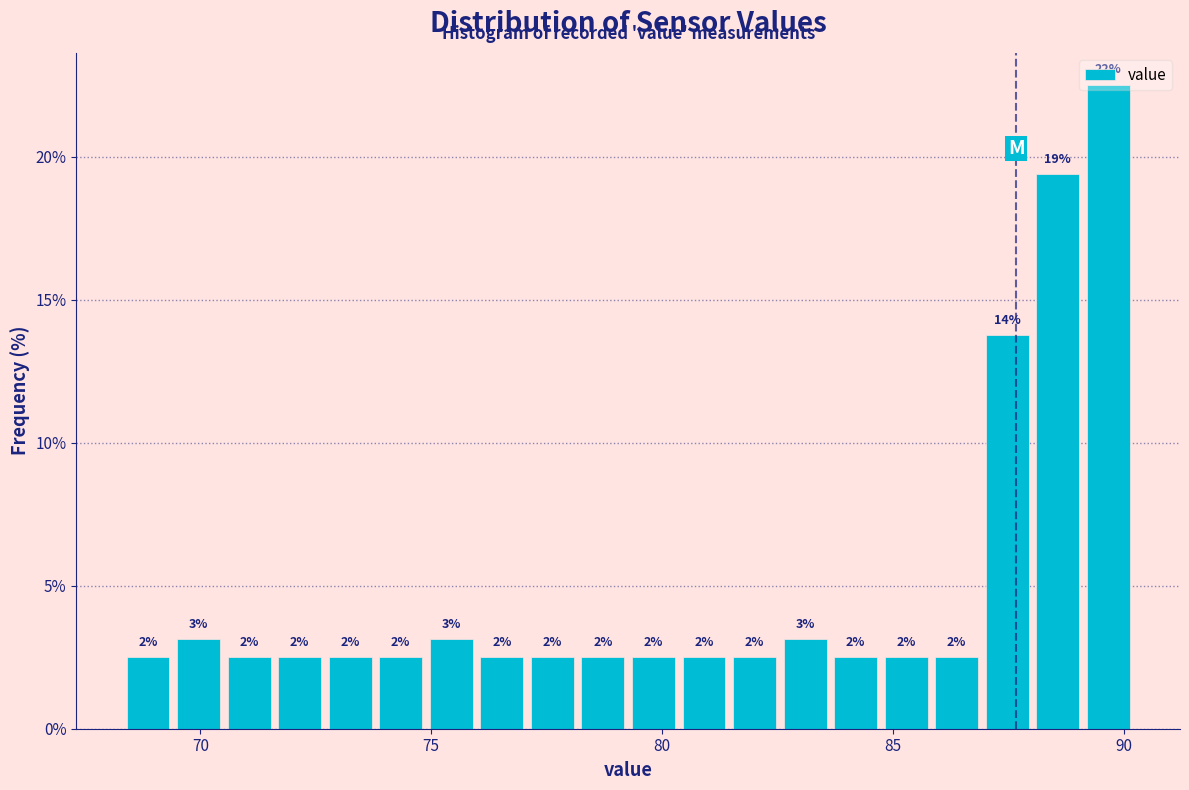

Around what value on the x-axis is the tallest bar? Give the approximate position of its centre, as read against the axis.

89.5